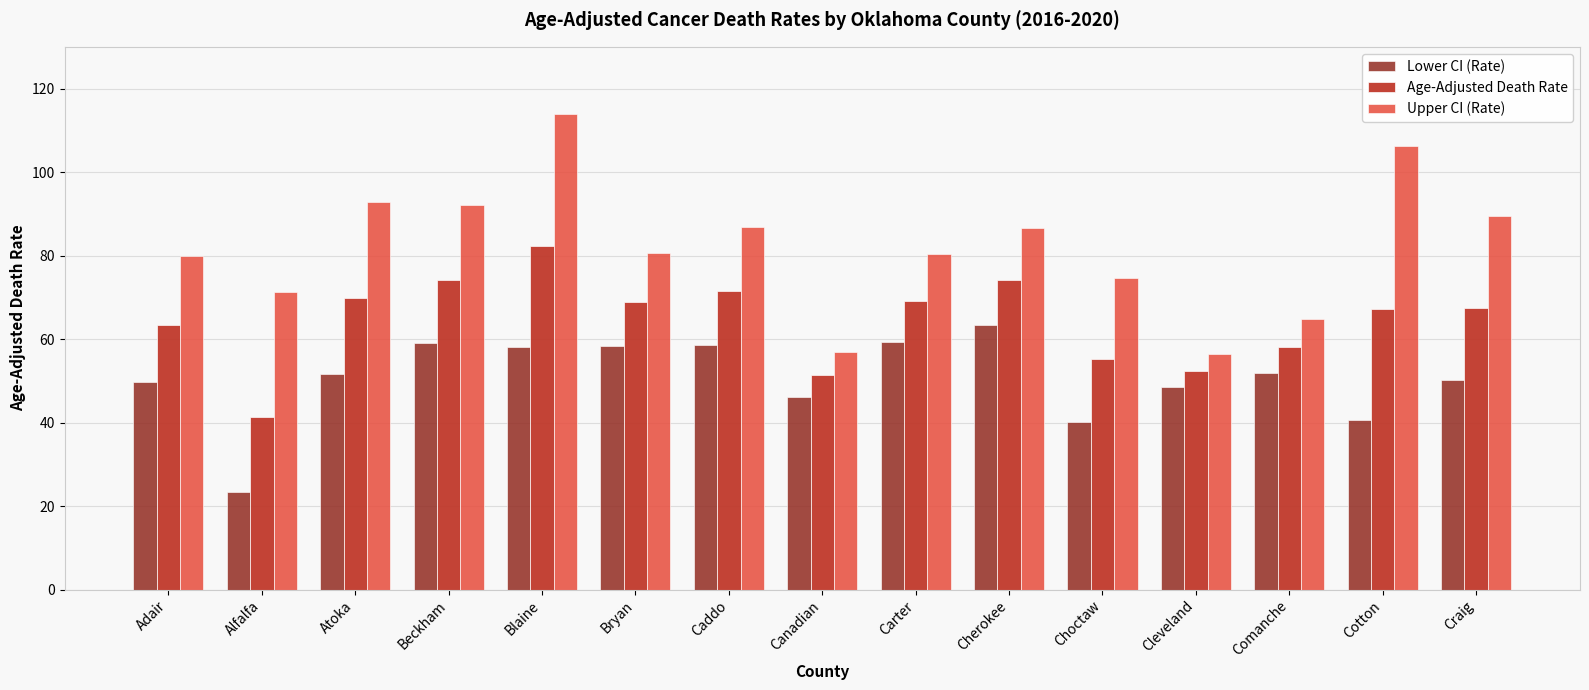

What position from the right is Caddo?

9